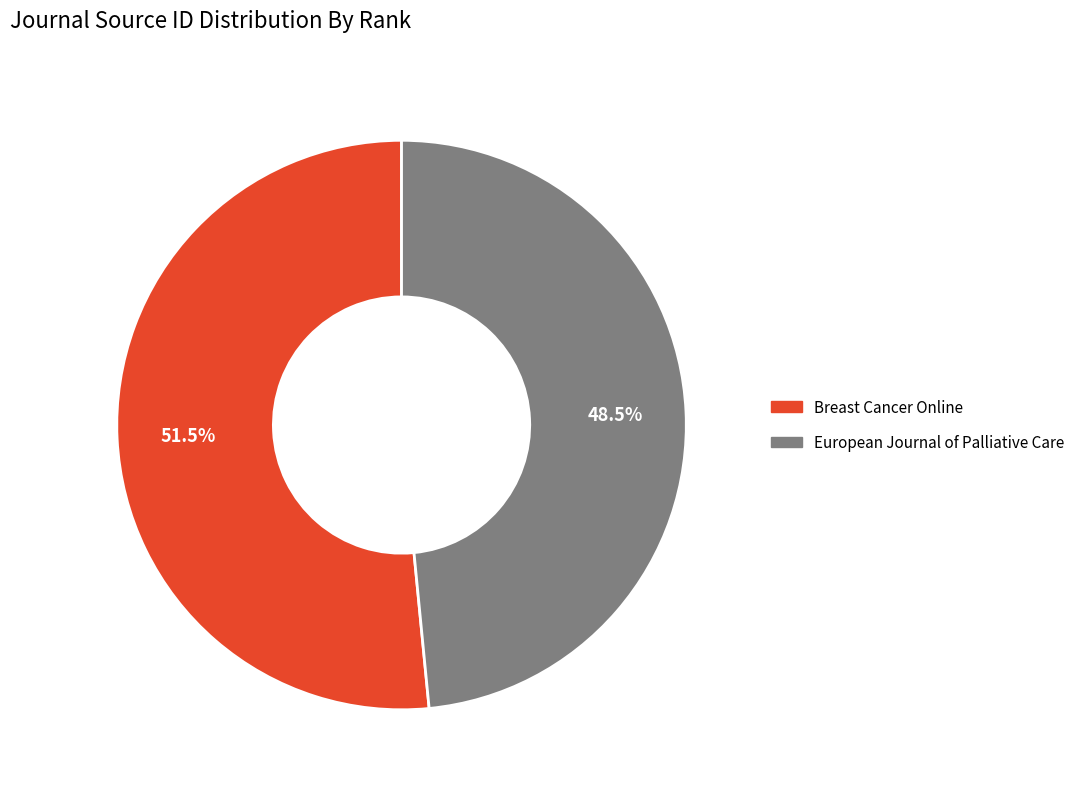

Which category has the biggest portion of the pie?

Breast Cancer Online